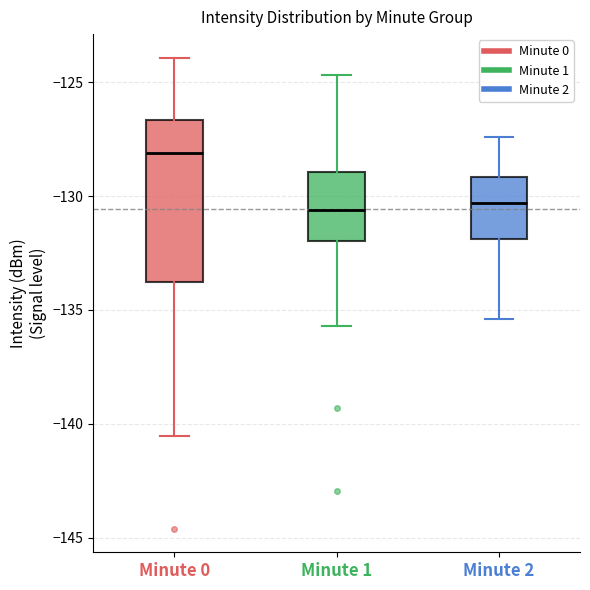

Comparing the boxes themselves (not the whiskers), which one is the tallest?

Minute 0